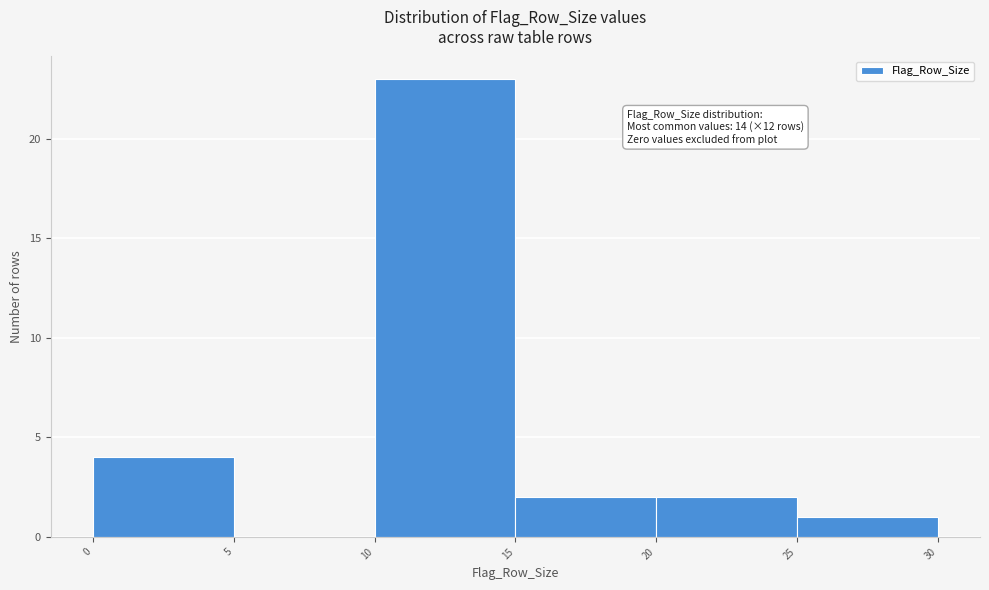

Over which range of the x-axis is the bar tallest?

10 to 15